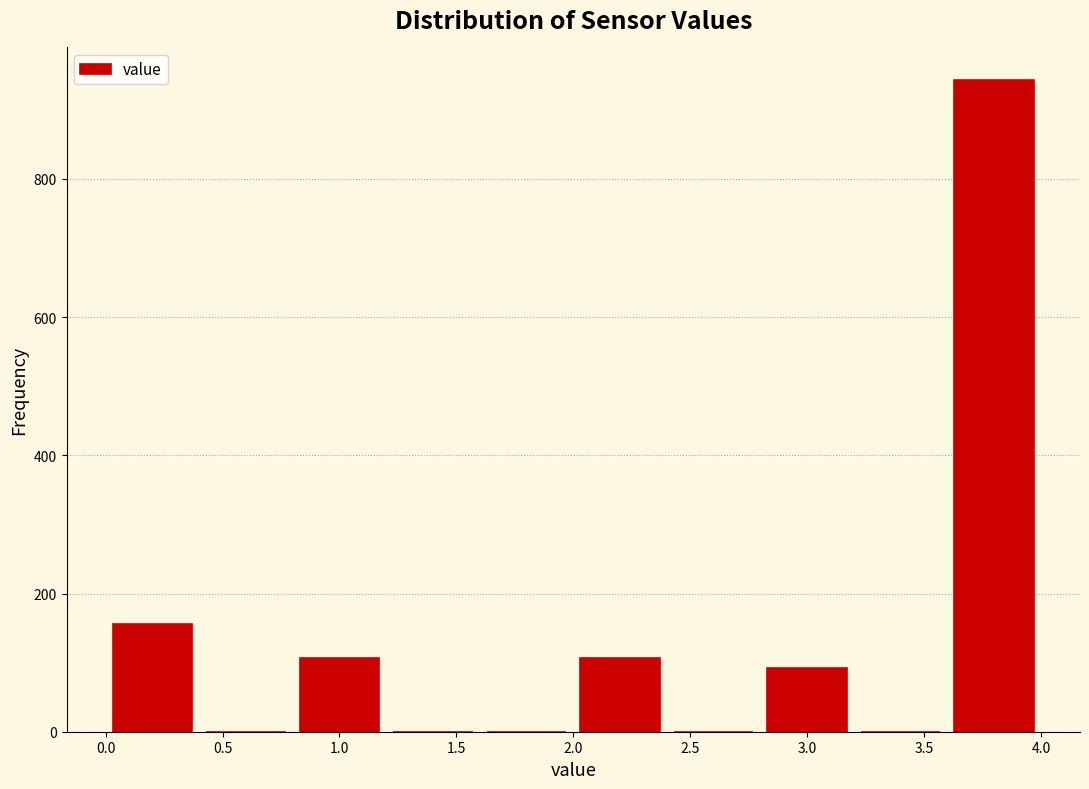

Reading left to right, transcribe this chart: for each bar, give the range it covers on the x-axis and its height. The values are not printed on the chart, so give them approximately, as read against the axis.

0.0 to 0.4: 160
0.4 to 0.8: 0
0.8 to 1.2: 100
1.2 to 1.6: 0
1.6 to 2.0: 0
2.0 to 2.4: 100
2.4 to 2.8: 0
2.8 to 3.2: 100
3.2 to 3.6: 0
3.6 to 4.0: 940